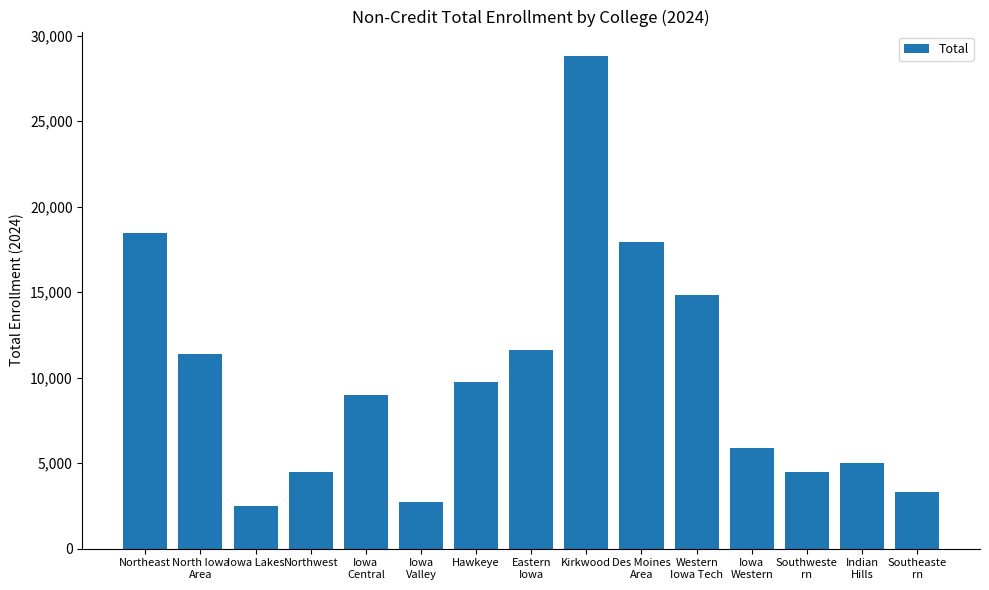

Reading right to left, transcribe all the data shown in this chart.

Southeaste
rn=3287	Indian
Hills=4984	Southweste
rn=4509	Iowa
Western=5864	Western
Iowa Tech=14832	Des Moines
Area=17904	Kirkwood=28796	Eastern
Iowa=11632	Hawkeye=9741	Iowa
Valley=2745	Iowa
Central=8996	Northwest=4509	Iowa Lakes=2469	North Iowa
Area=11384	Northeast=18484